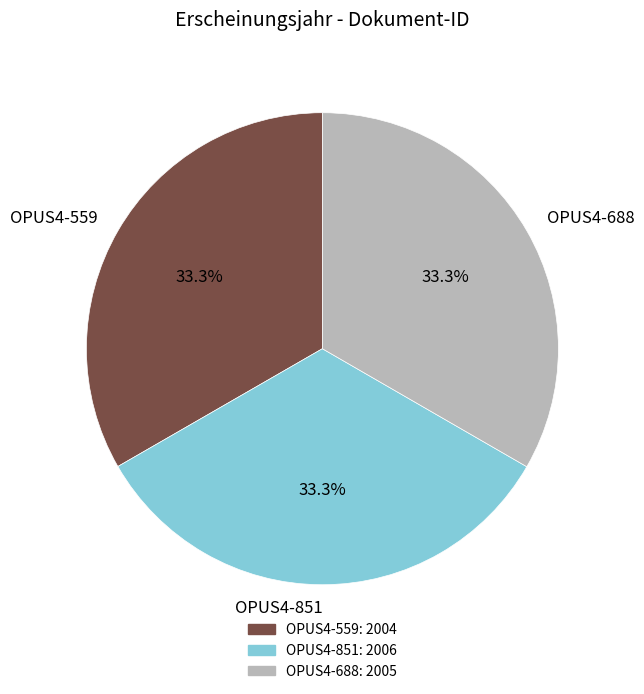

Does any single category account for the majority?

No